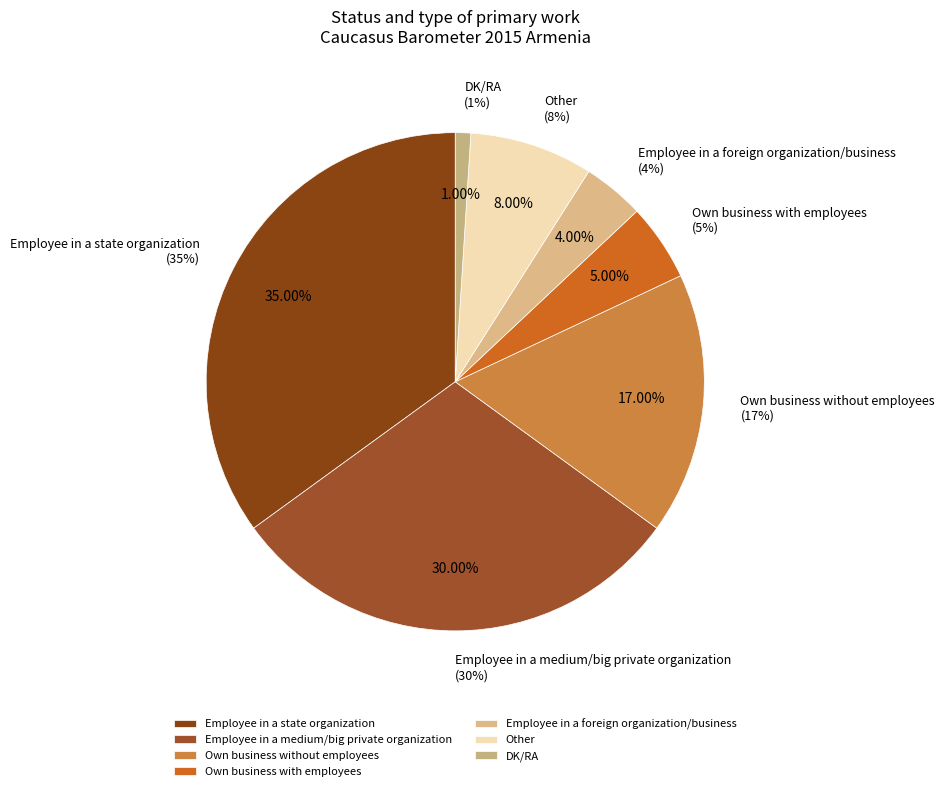

Which category has the smallest portion of the pie?

DK/RA